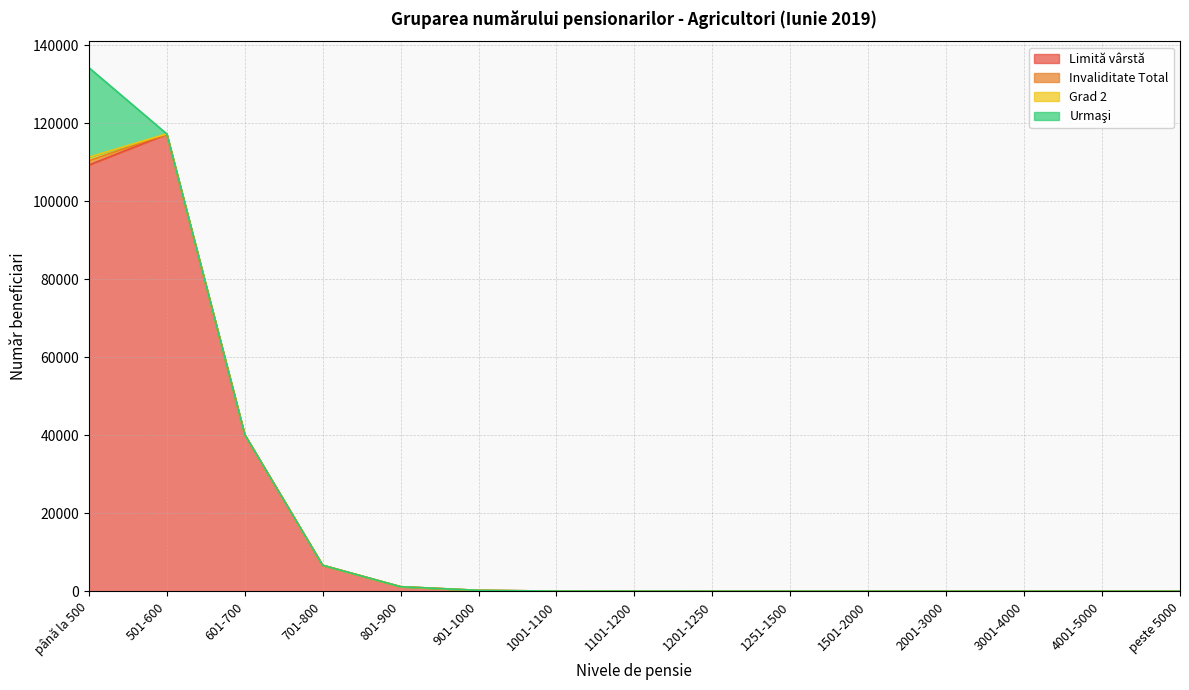

Rank the categories by Urmaşi value from highest to lowest.

până la 500, 501-600, 601-700, 701-800, 801-900, 901-1000, 1001-1100, 1101-1200, 1201-1250, 1251-1500, 1501-2000, 2001-3000, 3001-4000, 4001-5000, peste 5000